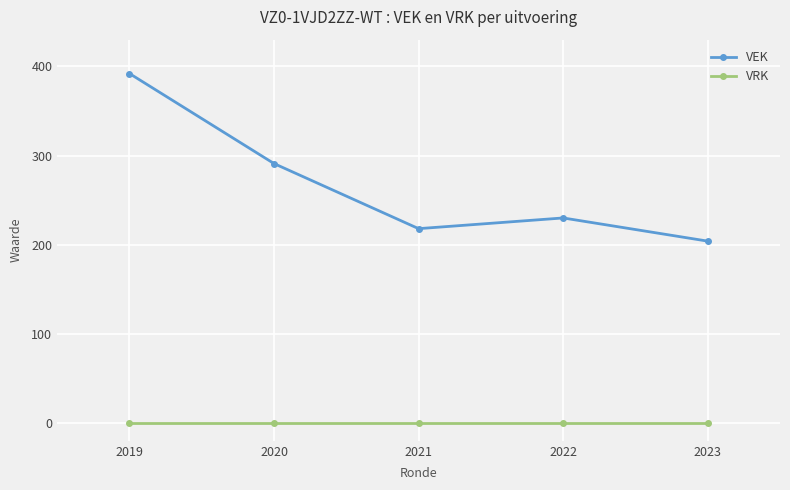

True or false: VRK and VEK intersect in this chart.

False